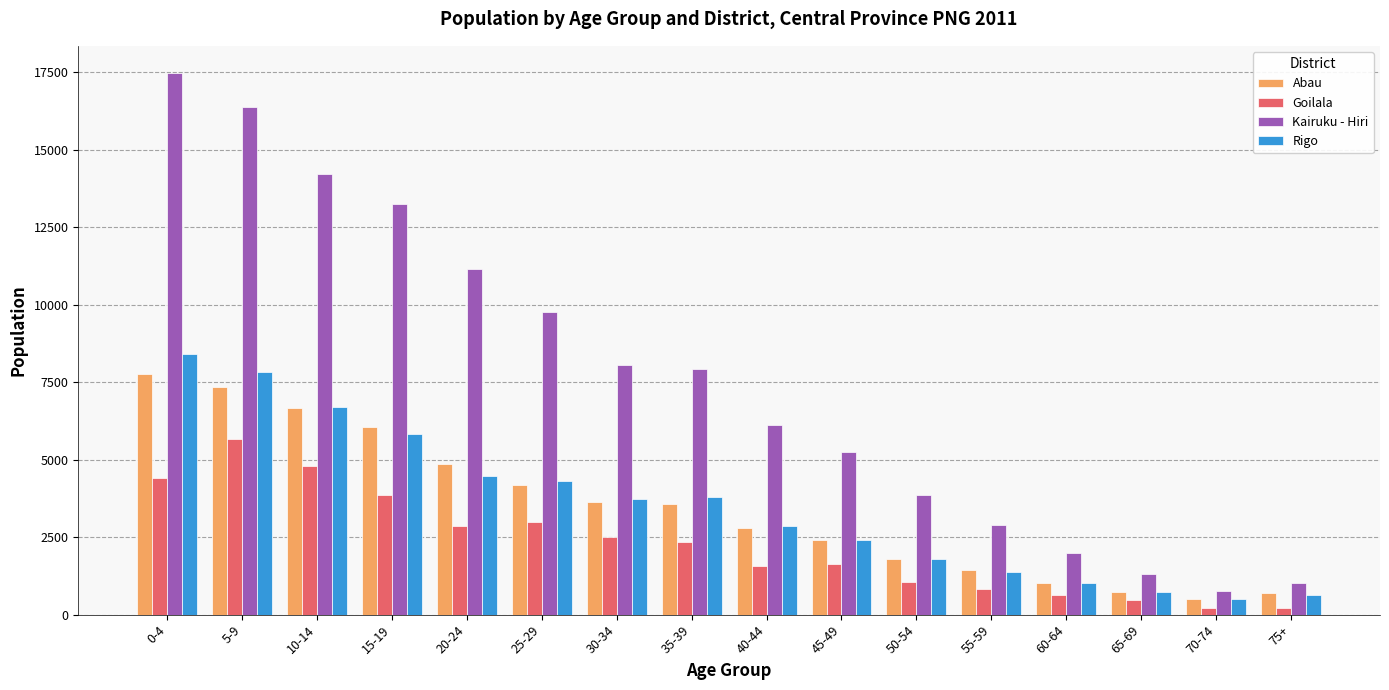

At which label is Kairuku - Hiri closest to 9129?

25-29